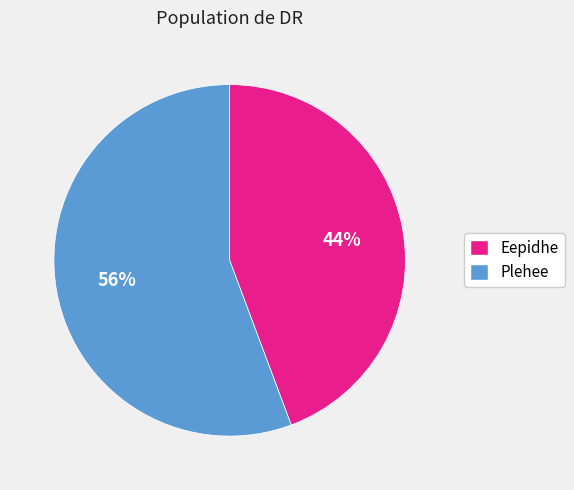

What is the majority slice?

Plehee